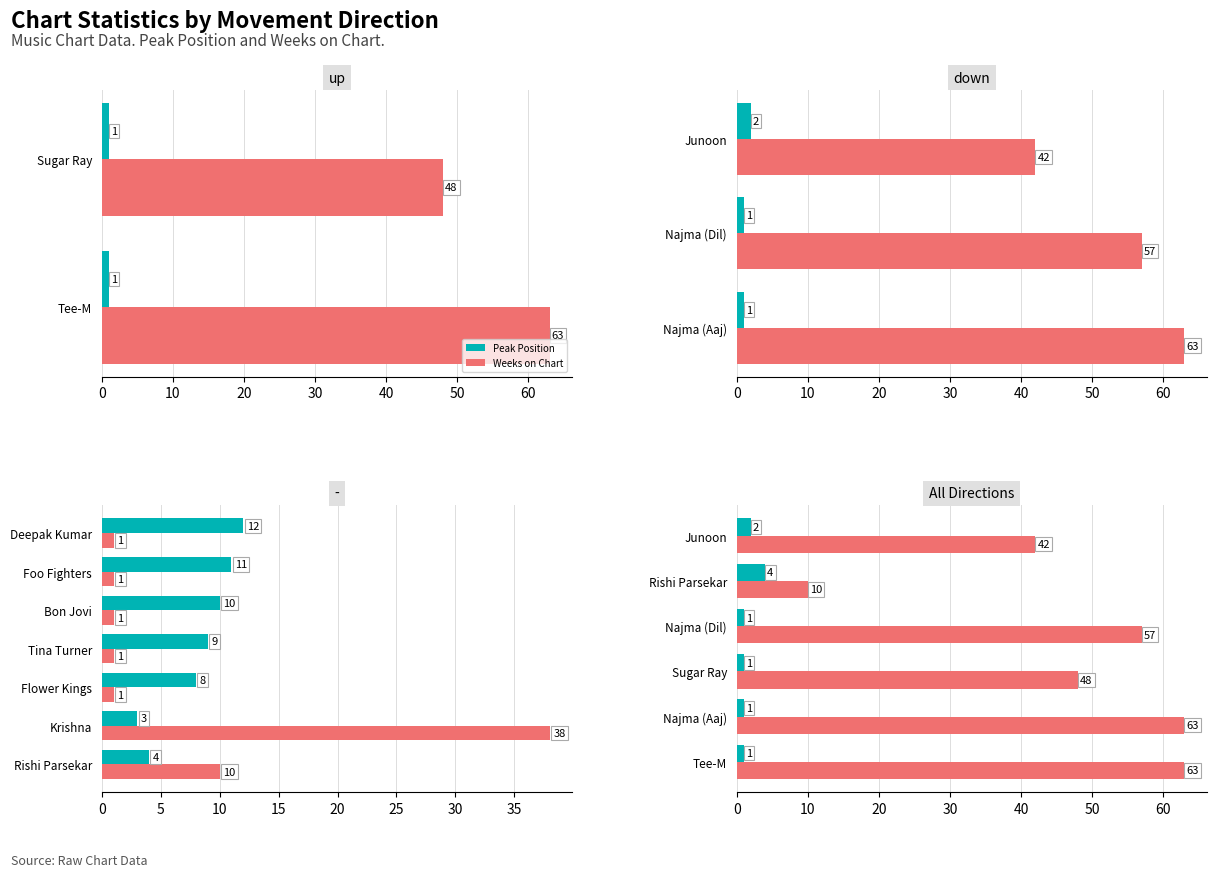

How many Peak Position values are between 1 and 2?

5